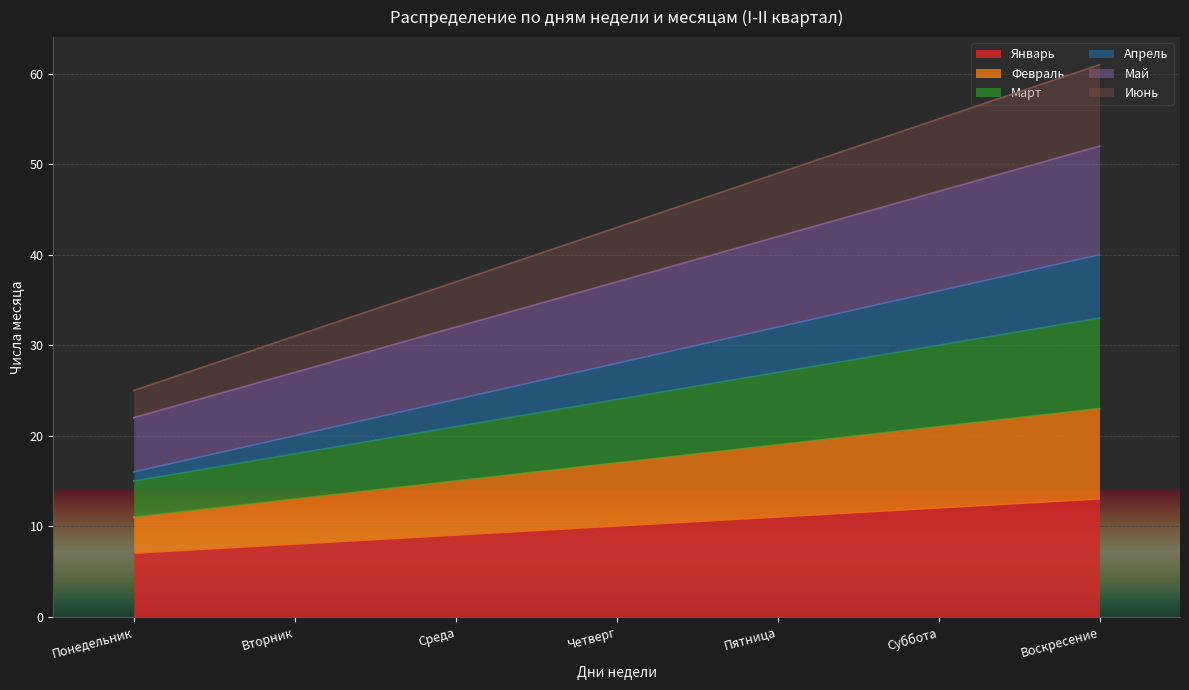

The Февраль series shows 41 at Воскресение. True or false?

False